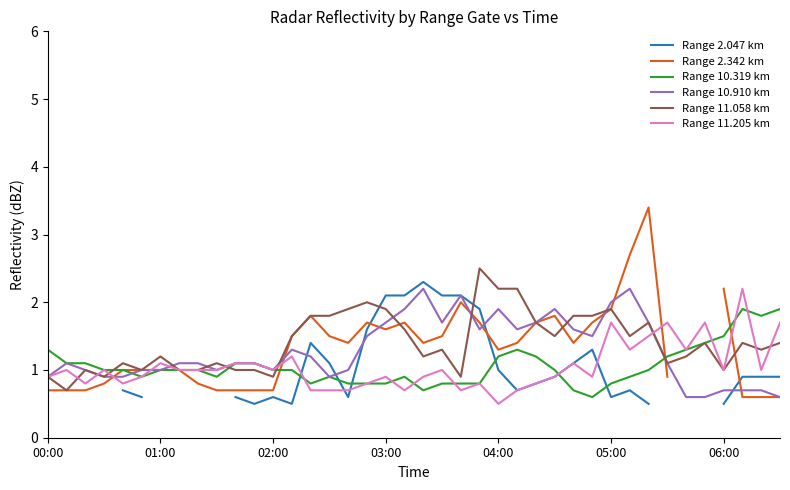

Count the number of categories in the chart.

40